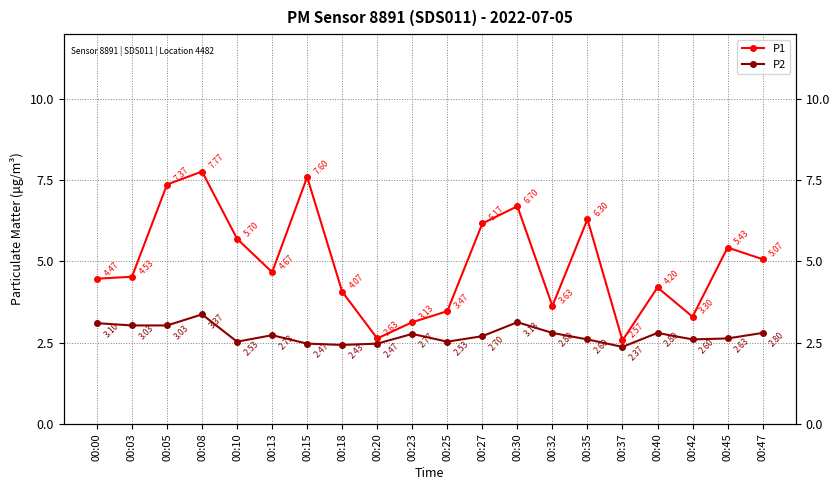

List the series in order of their overall mean, lowest first.

P2, P1